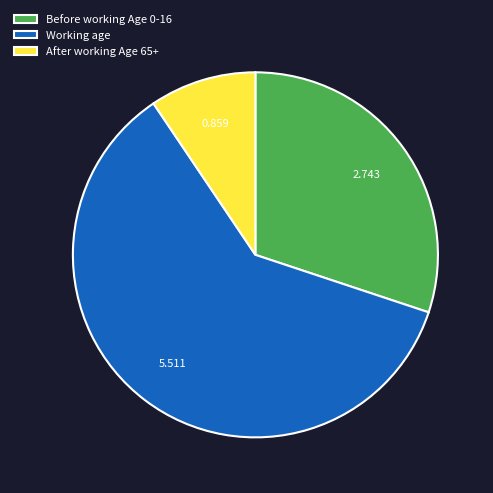

Which slice is the smallest?

After working Age 65+